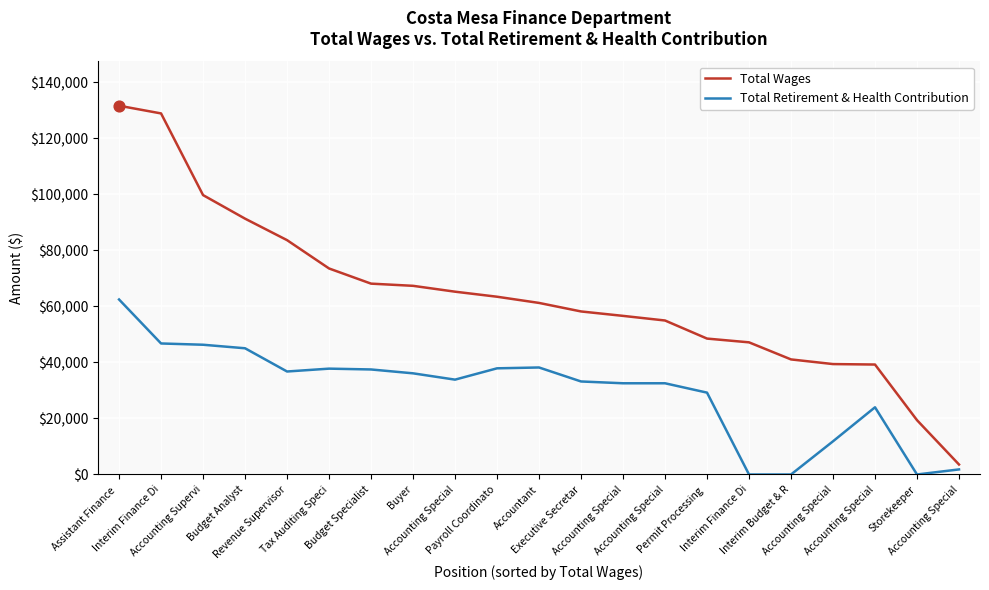

What are all the series names shown in the legend?

Total Wages, Total Retirement & Health Contribution